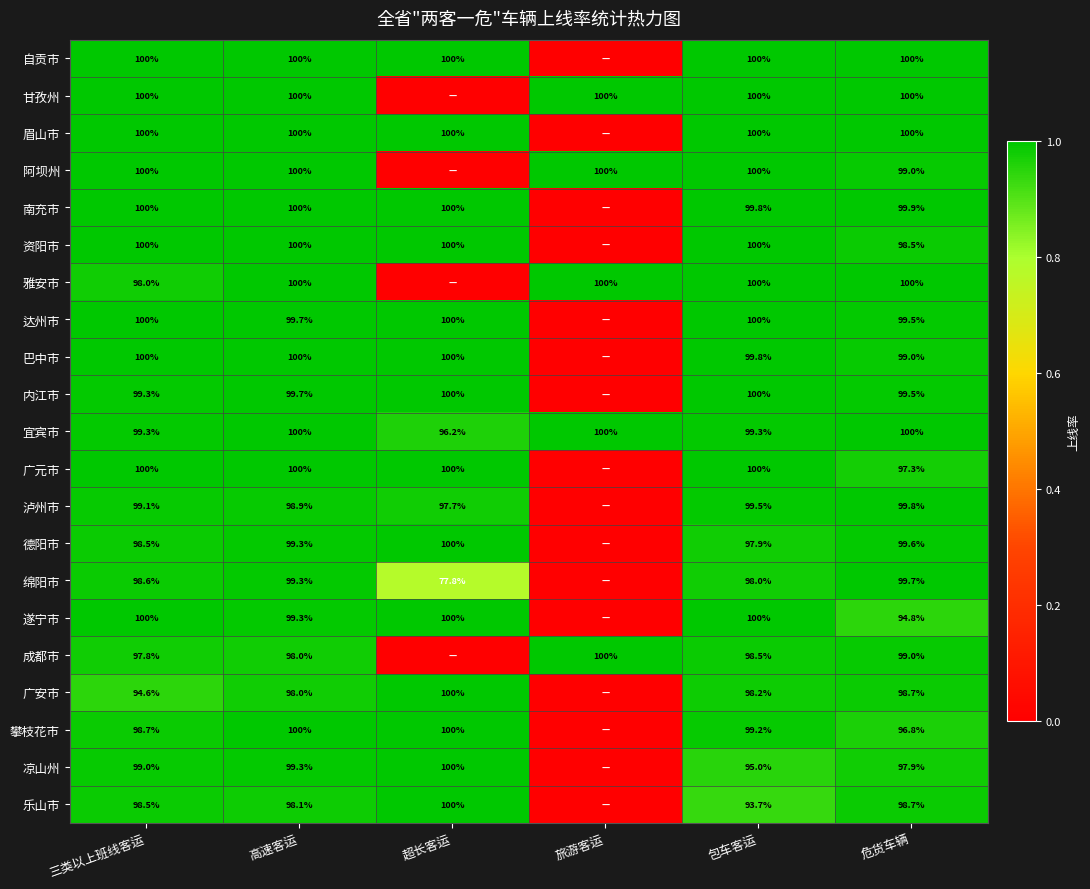

What is the total value across all series at 危货车辆?

2077.7